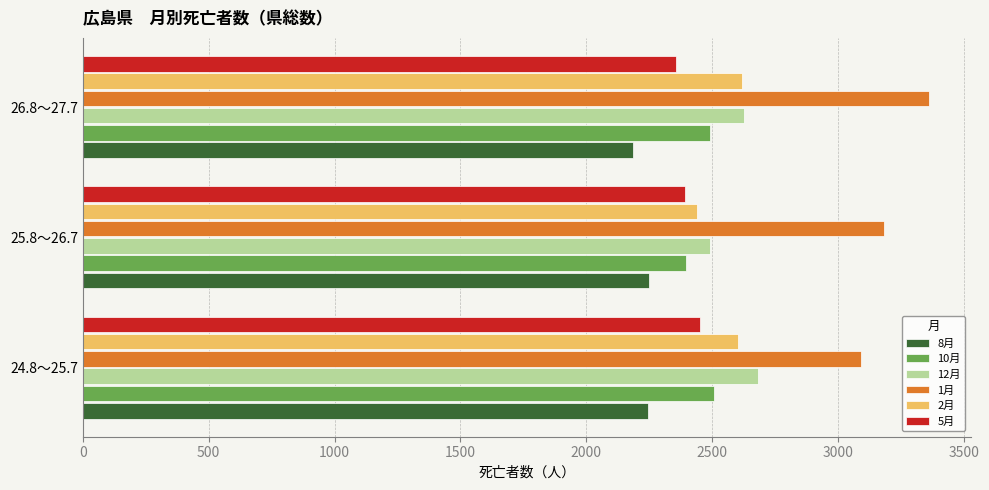

What is the difference between the highest and lowest values at 26.8～27.7?

1176